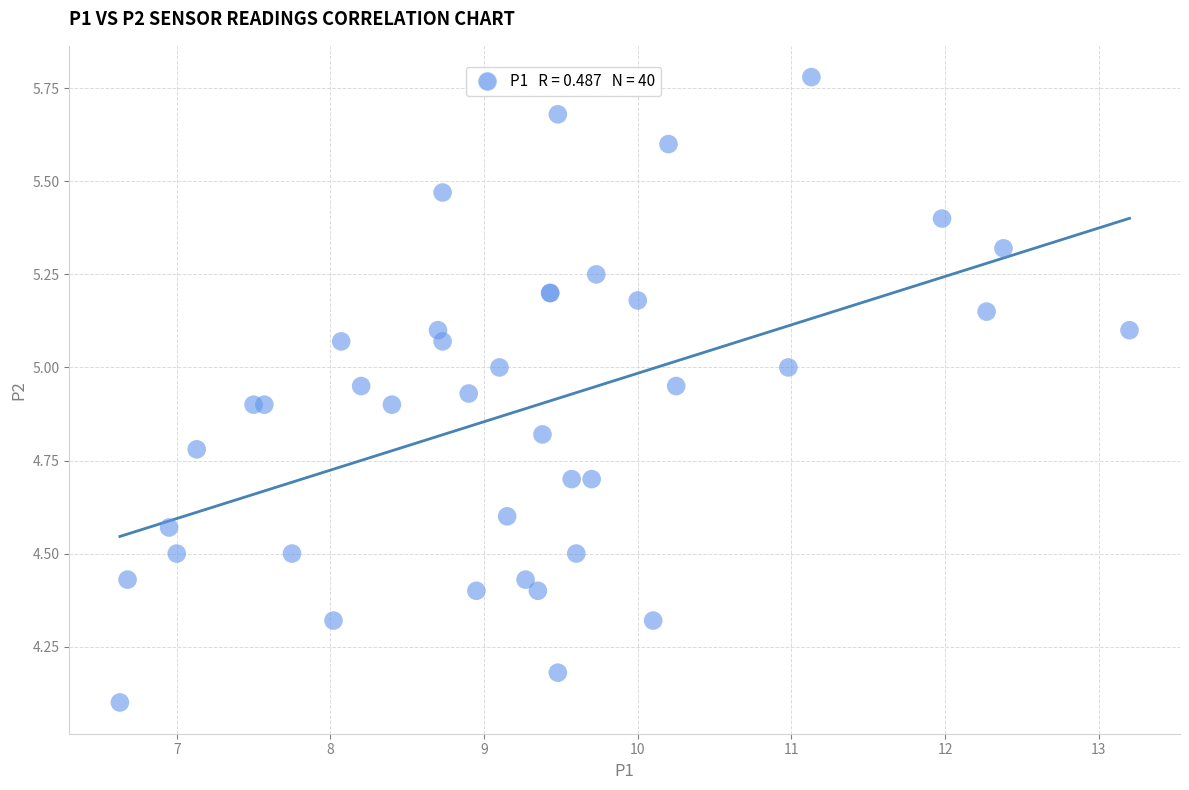

What Y value in the scatter plot is closest to 4?

4.1